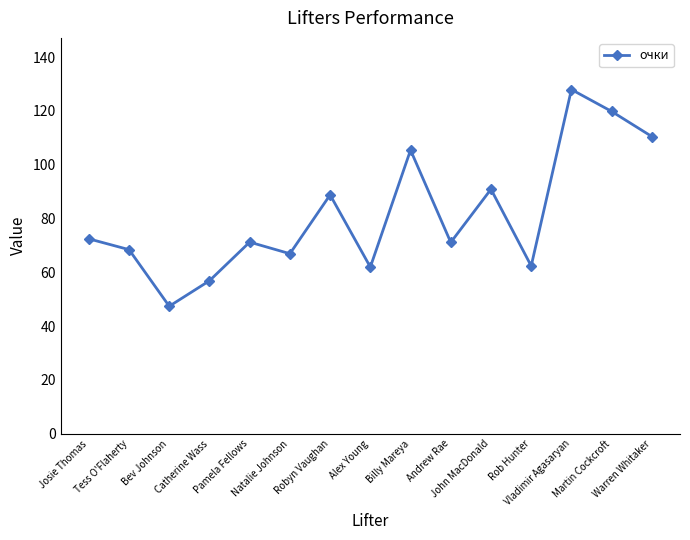

What is the average value?

81.5